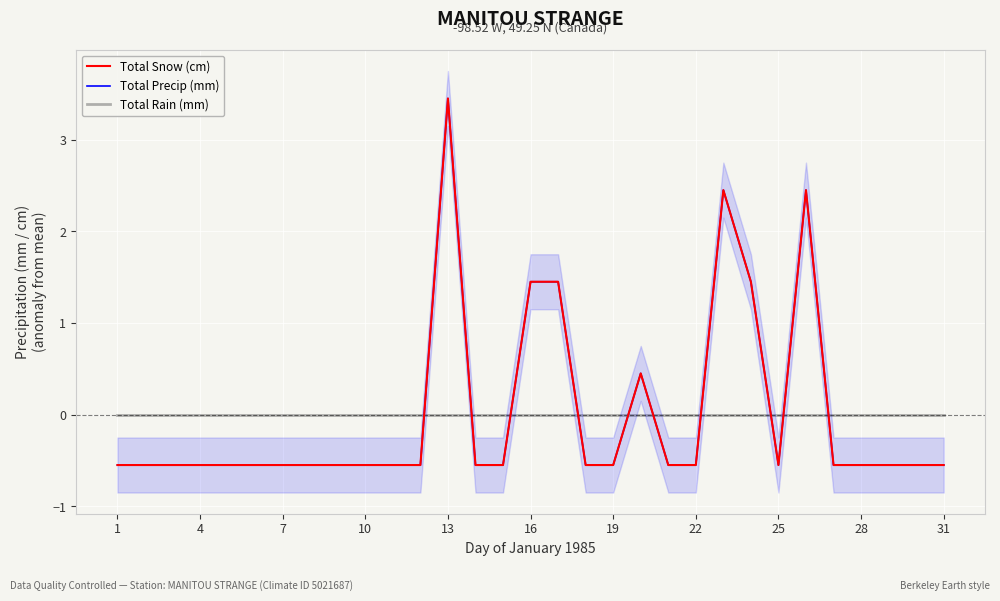

How many interior local peaks does the Total Precip (mm) series have?

4